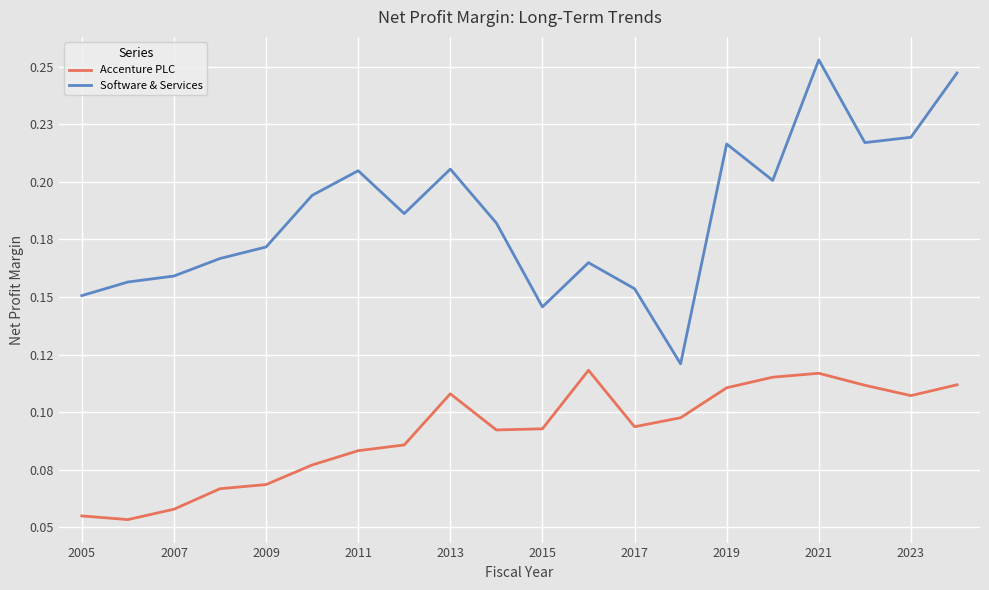

Which series has the largest range (max minus min)?

Software & Services